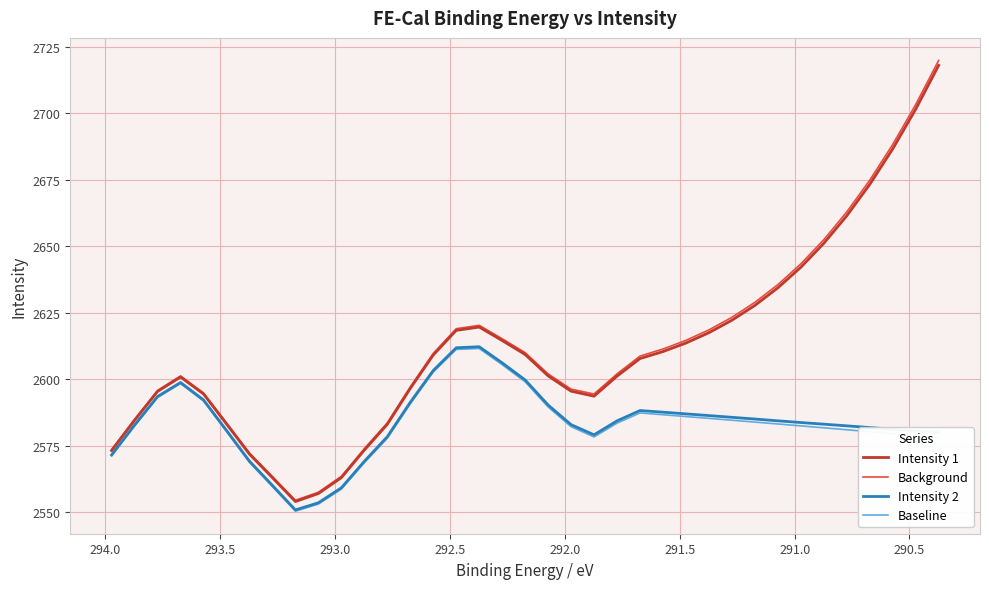

Is the value of Background at 34 greater than the value of Intensity 2 at 33?

Yes